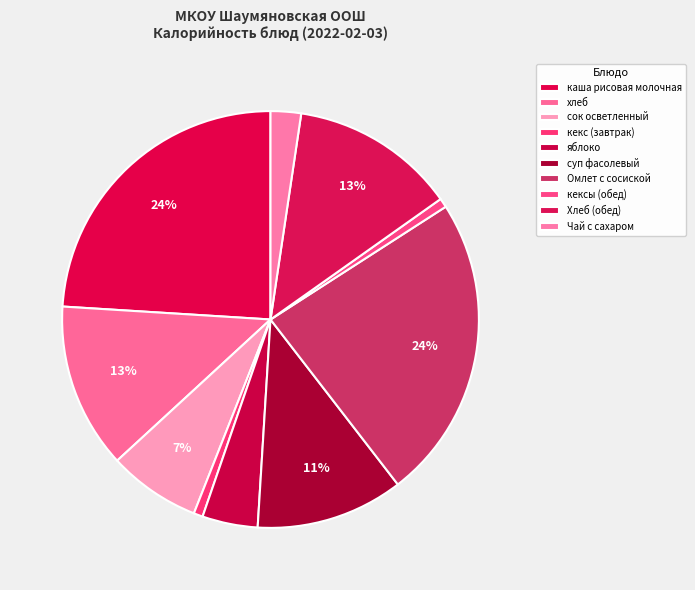

Is it true that кекс (завтрак) is 15% of the pie?

False